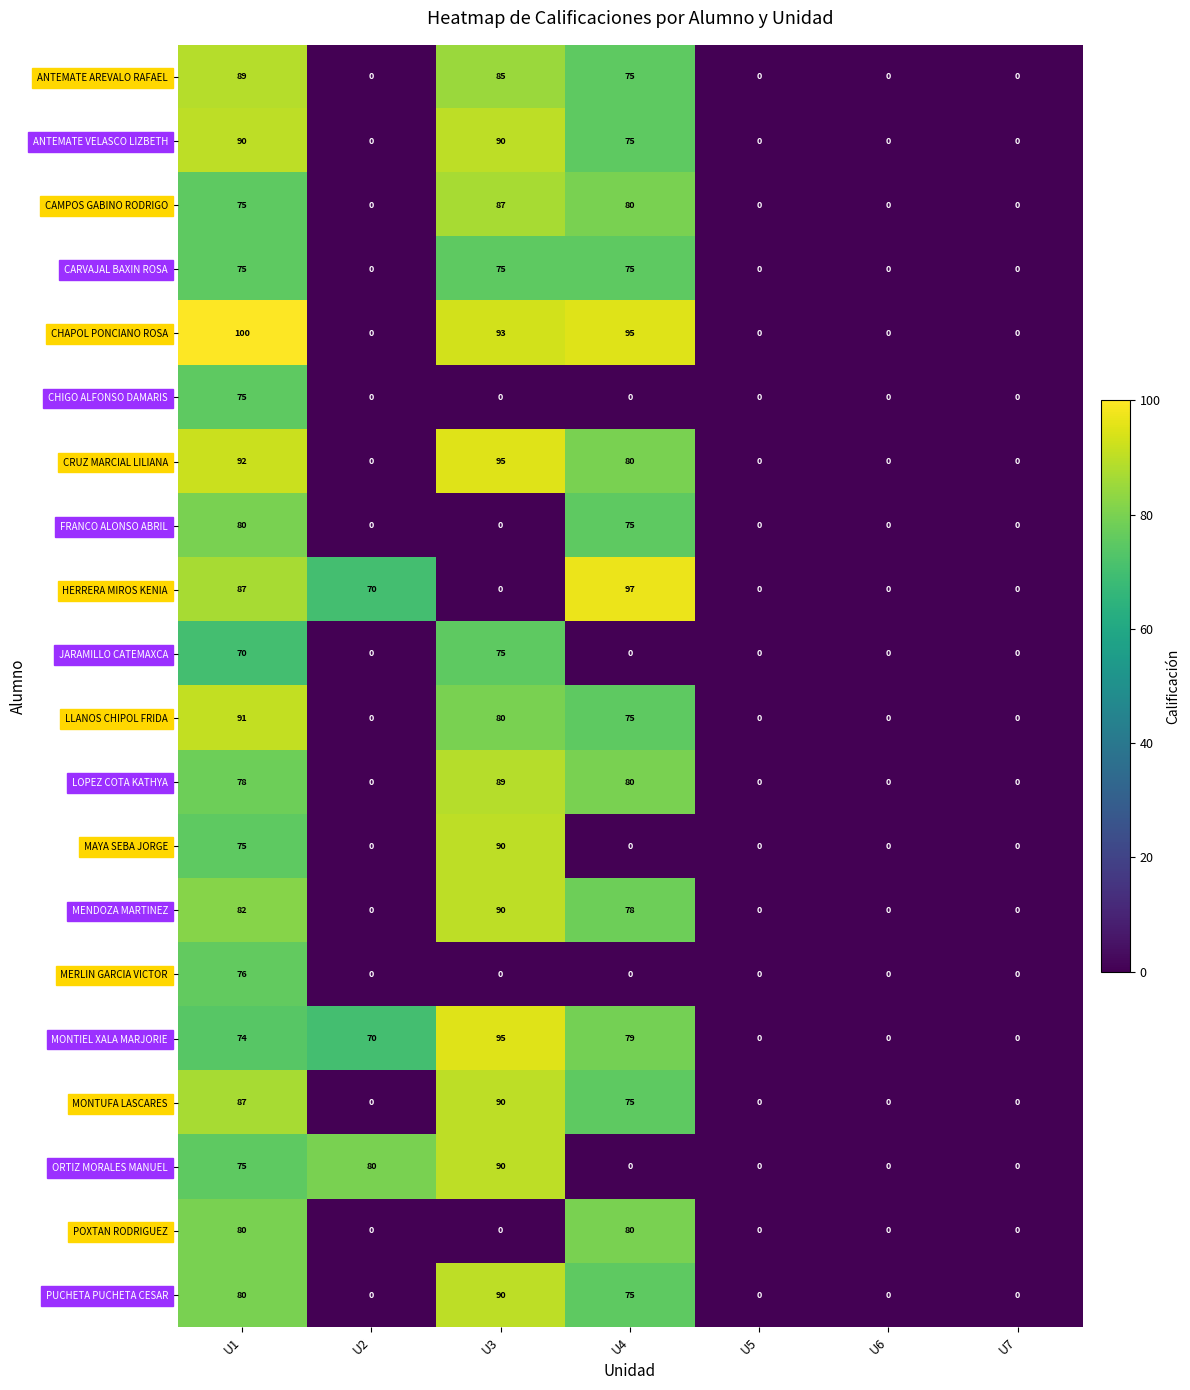

Between U2 and U4, which series saw the biggest shift?

CHAPOL PONCIANO ROSA